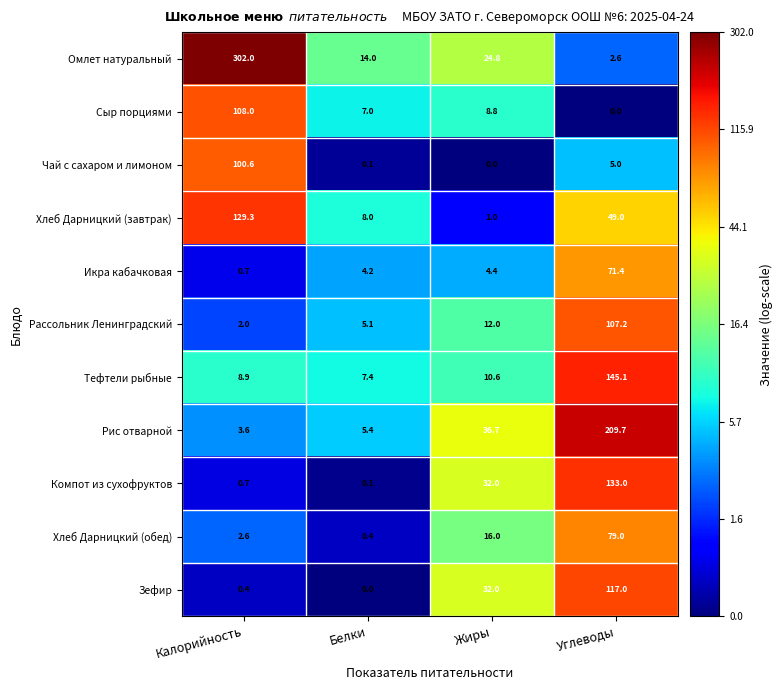

What is the highest value of the Зефир series?

117.0